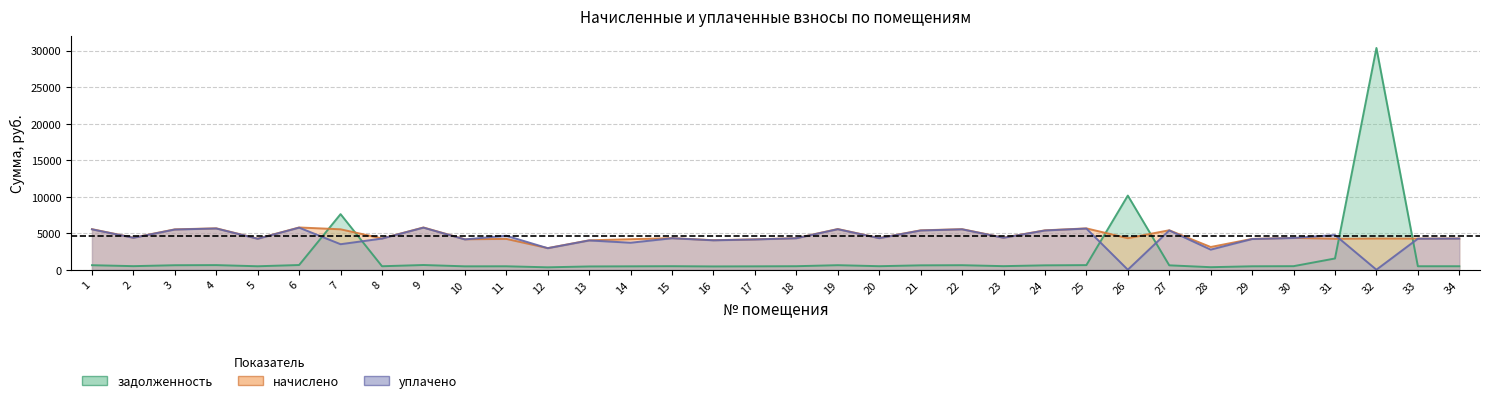

At which label does задолженность first exceed 487?

1